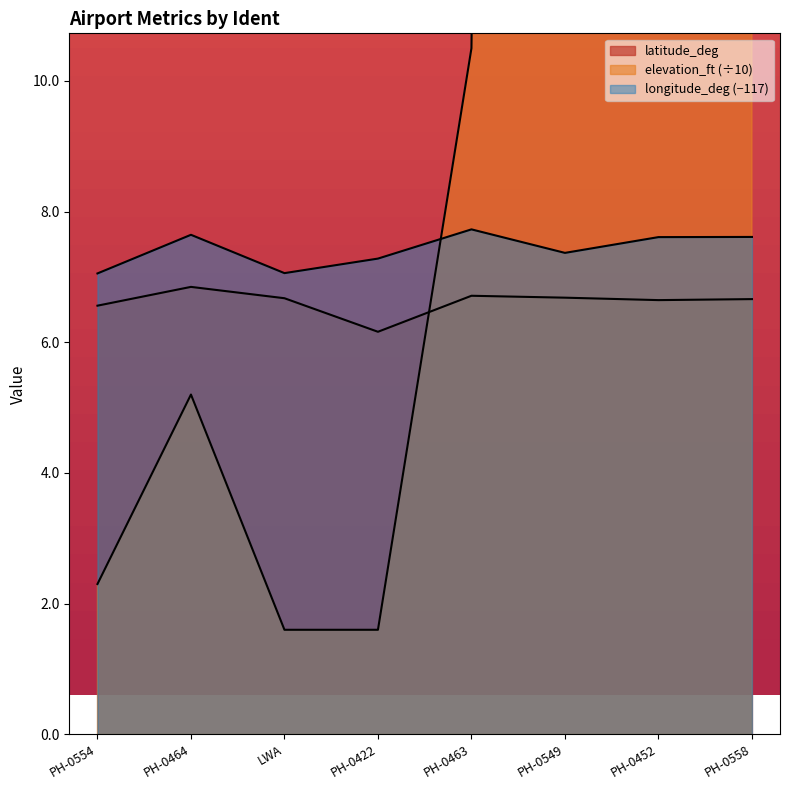

True or false: latitude_deg and elevation_ft cross at least once.

True